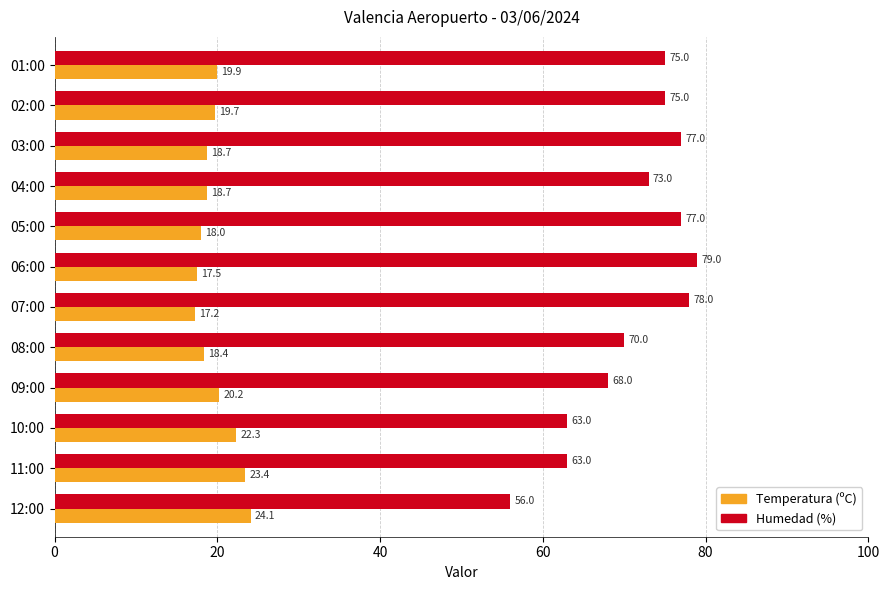

Read the Humedad (%) value at 04:00.

73.0